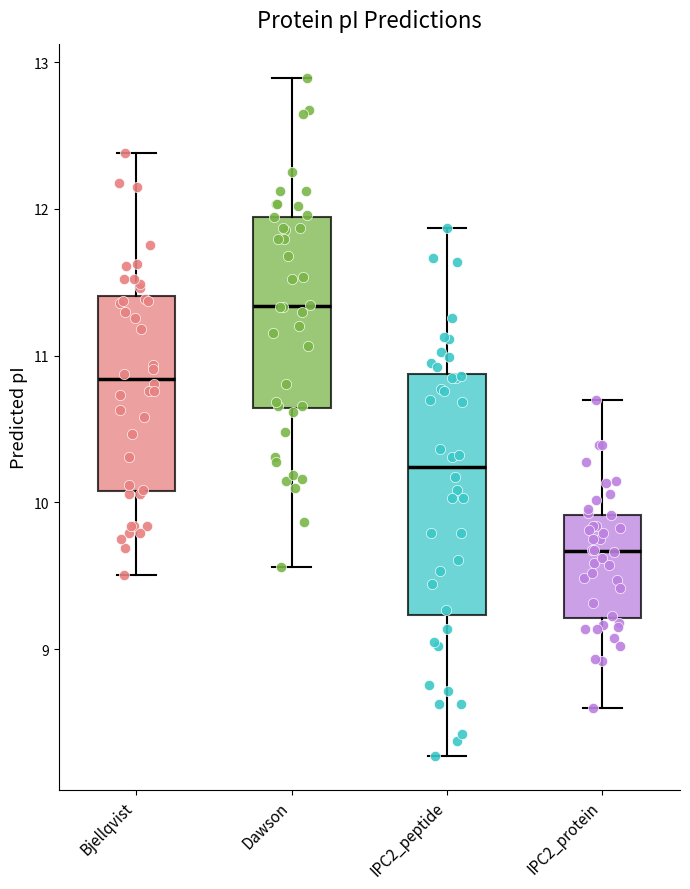

Which box has the highest median line?

Dawson